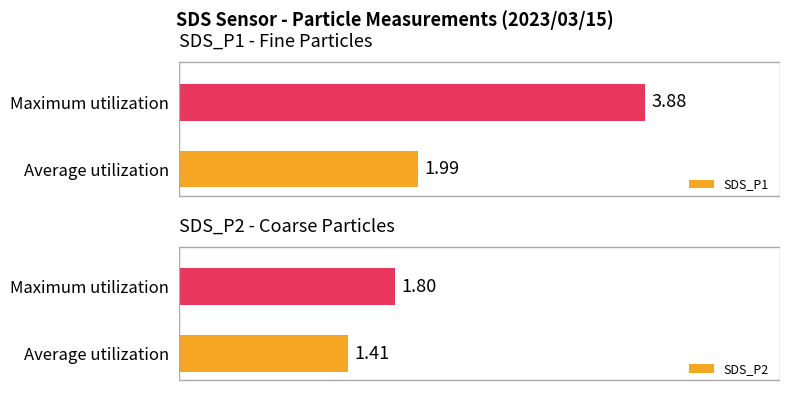

How many groups of bars are there?

2